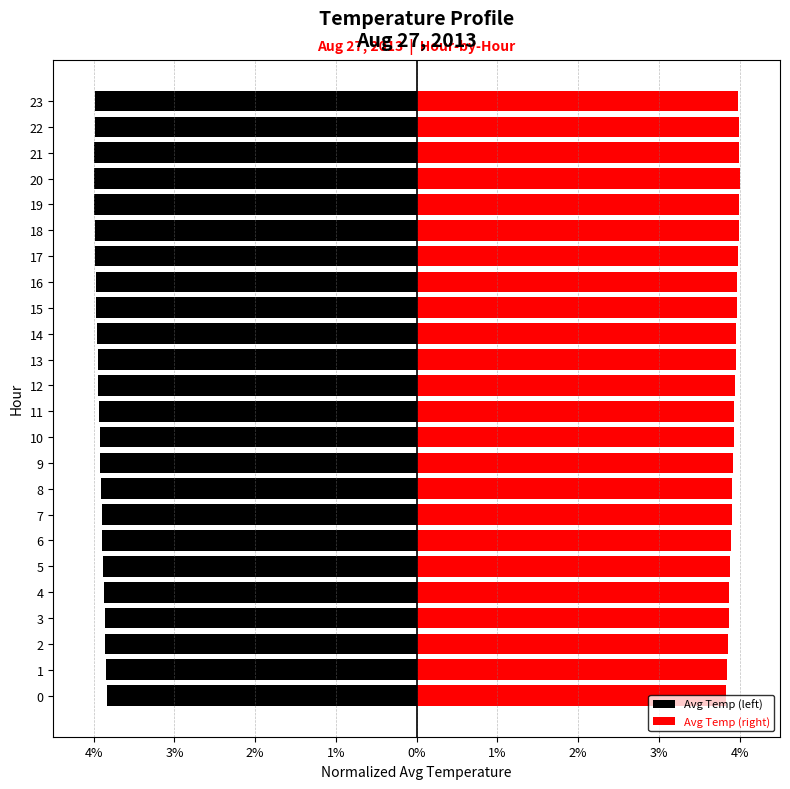

What is the label of the 12th bar from the left?

11